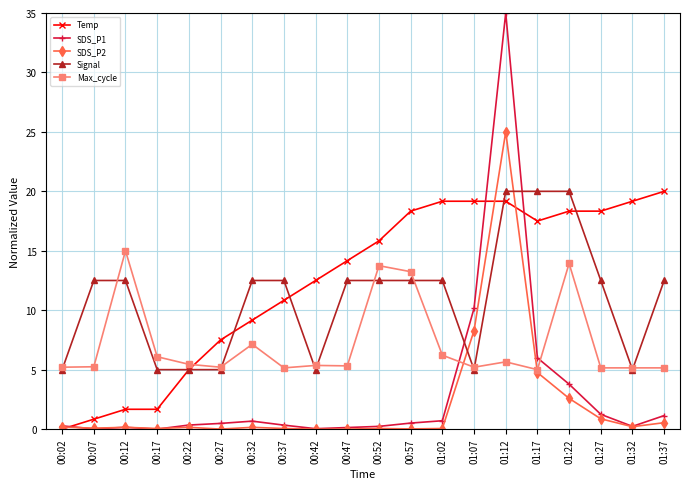

How many values in the Max_cycle series exceed 5?

19